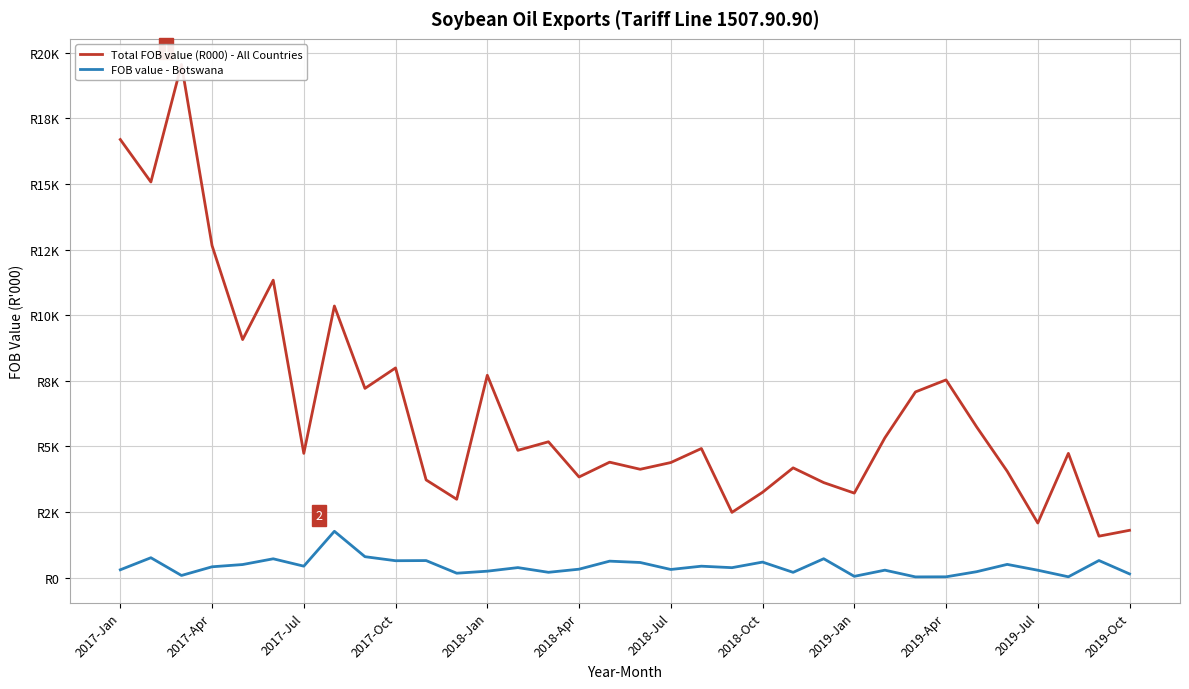

What position from the right is 13?

21